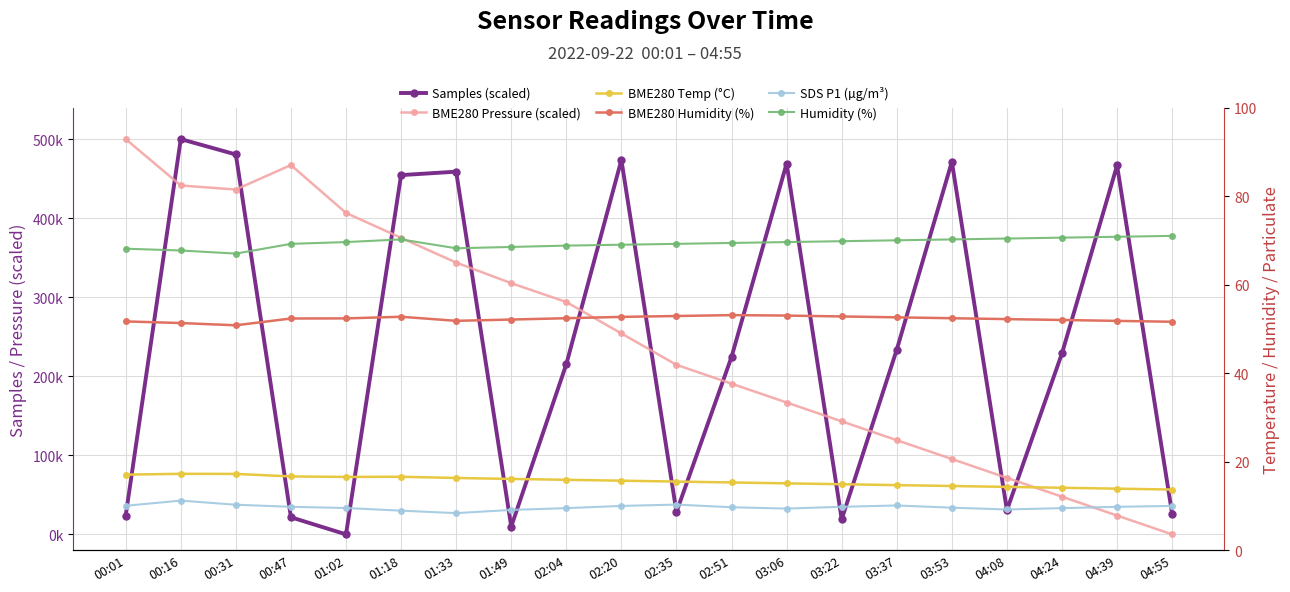

Where is the first local minimum for SDS P1 (µg/m³)?

01:33